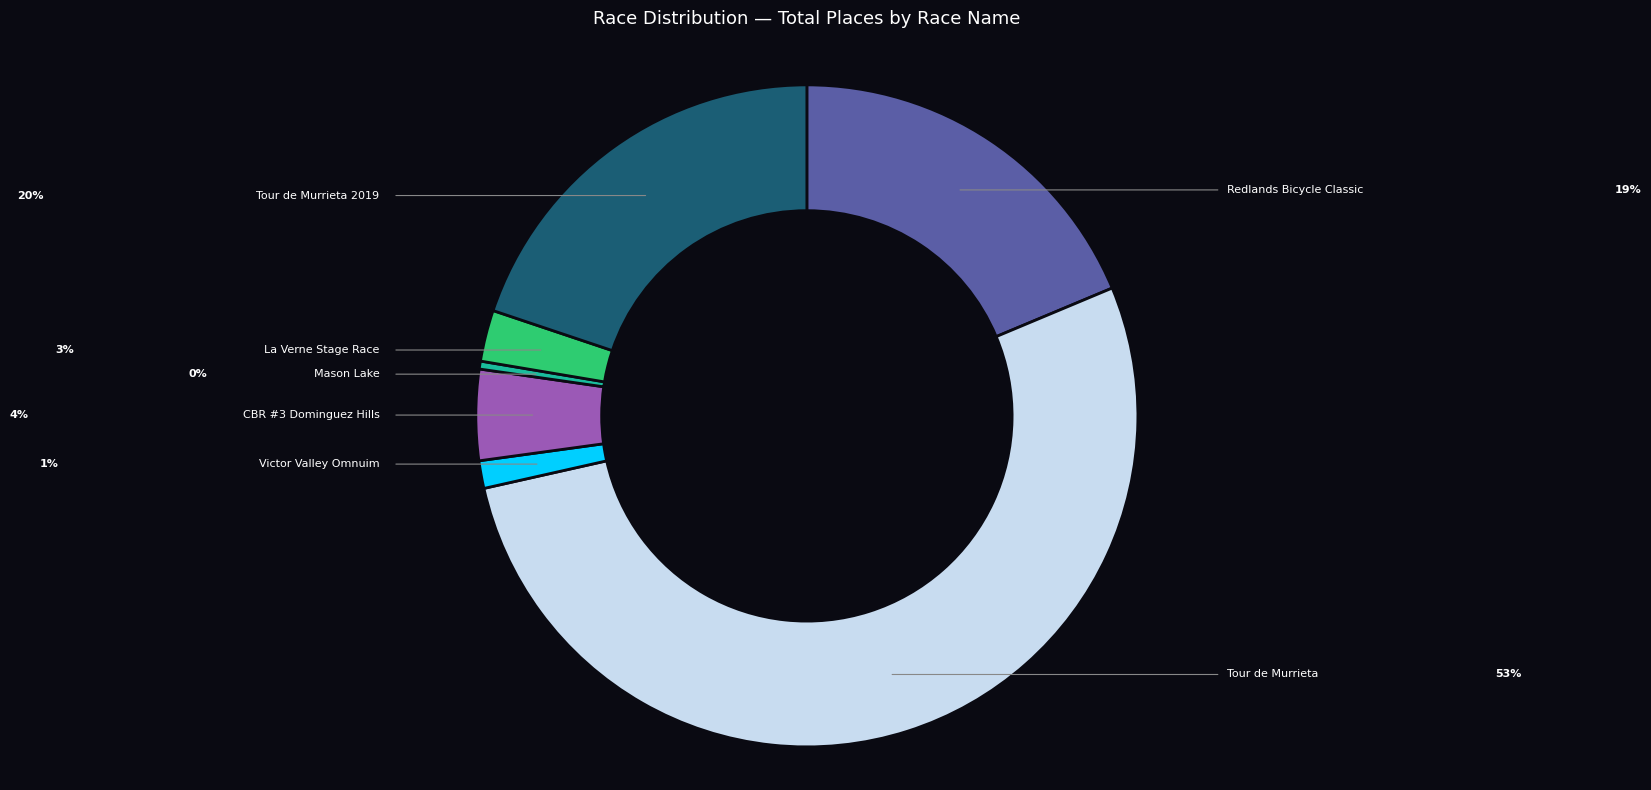

How many segments does this pie chart have?

7